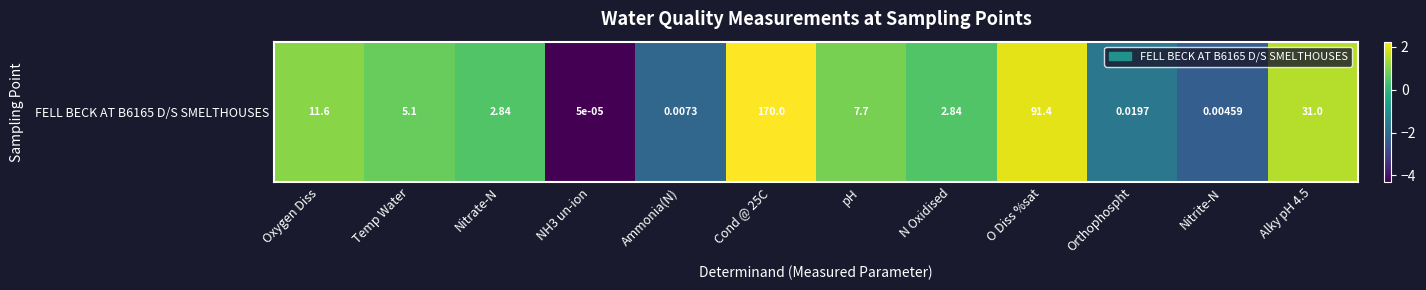

How many values are above zero?

8